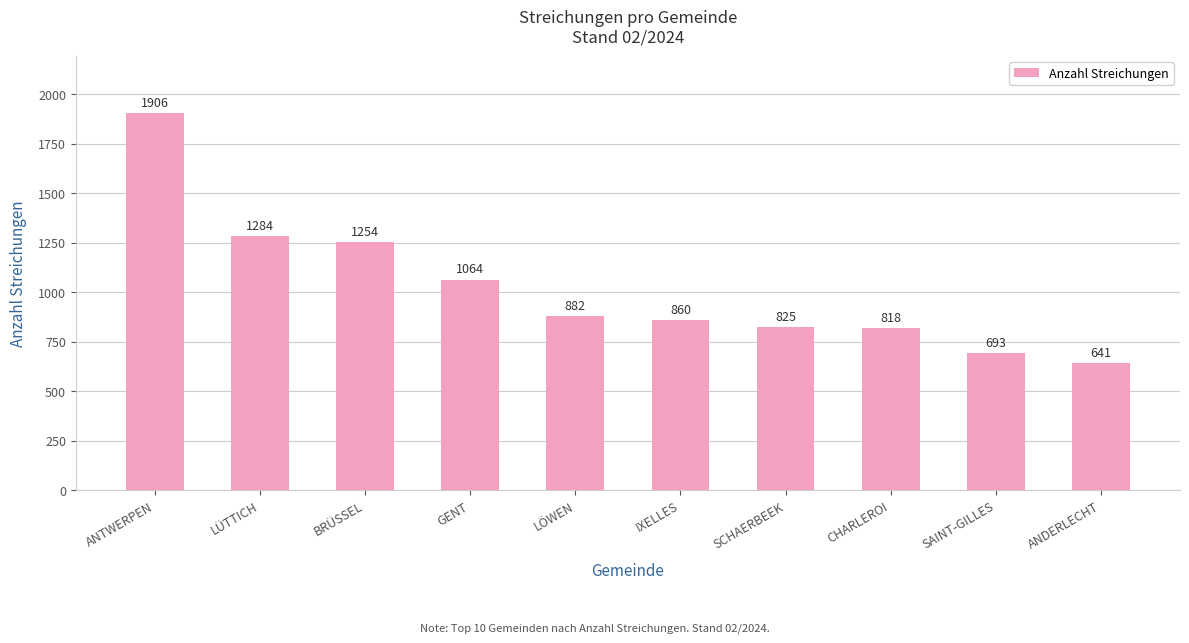

Reading left to right, what are all the values shown in this chart?

ANTWERPEN=1906	LÜTTICH=1284	BRÜSSEL=1254	GENT=1064	LÖWEN=882	IXELLES=860	SCHAERBEEK=825	CHARLEROI=818	SAINT-GILLES=693	ANDERLECHT=641